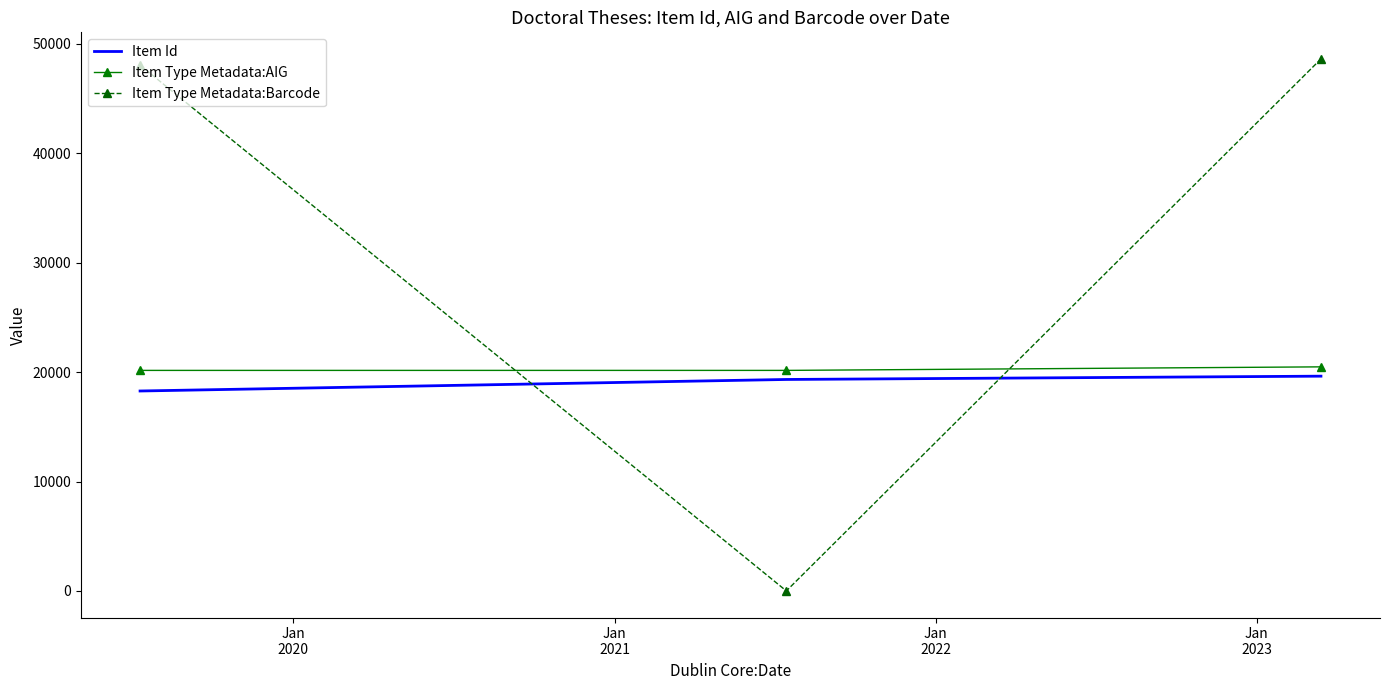

How many distinct data groups are displayed?

3